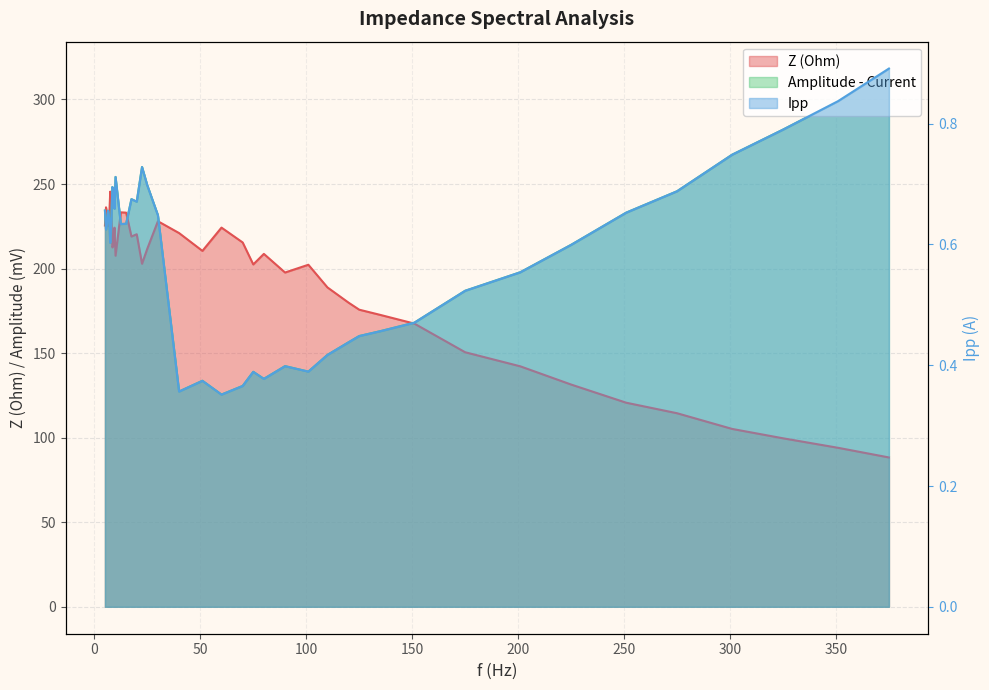

Rank the series by their maximum value, from highest to lowest.

Ipp, Z (Ohm), Amplitude - Current